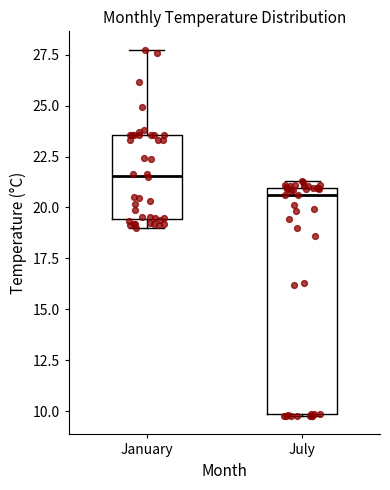

Reading left to right, transcribe this box plot: for each box, give where its median line is, the range the box spans, and where its two whiskers end, as read against the y-axis. The values are not printed on the chart, so give them approximately, as read against the axis.

January: median 21.5, box 19.5 to 23.5, whiskers 19.0 to 27.5
July: median 20.5, box 10.0 to 21.0, whiskers 10.0 to 21.5